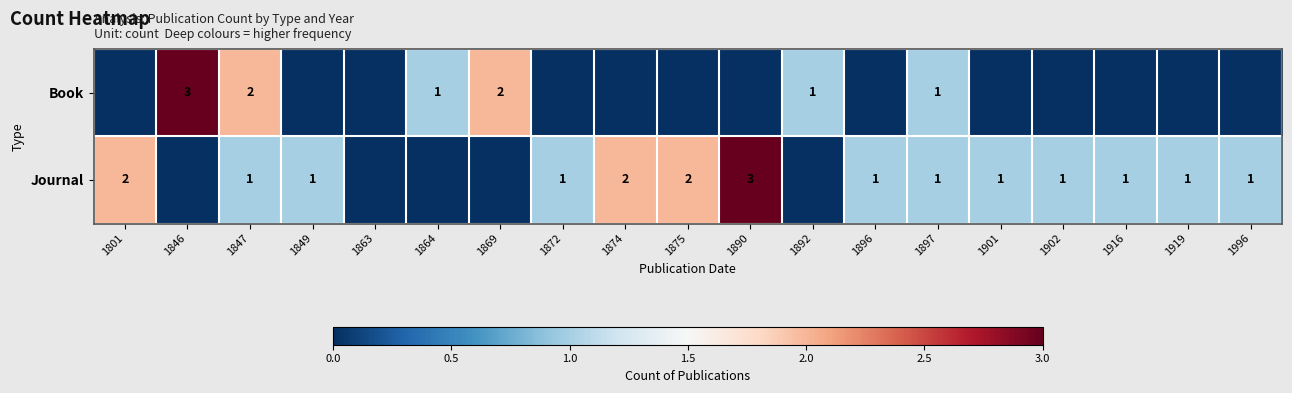

Is it true that Journal equals 2 at 1874?

True